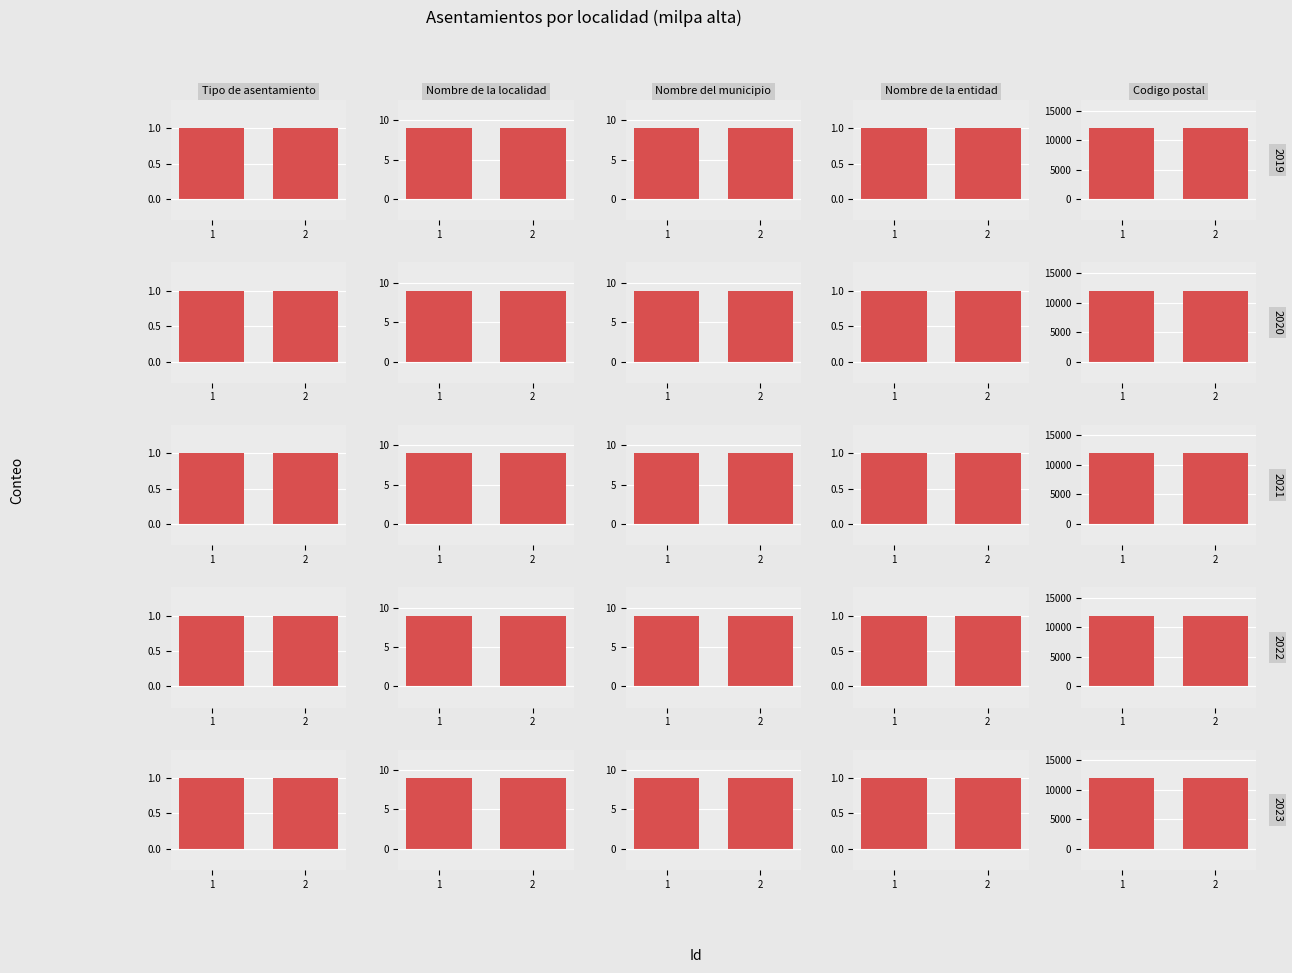

What is the sum of the Codigo postal values at 2 and 1?

24000